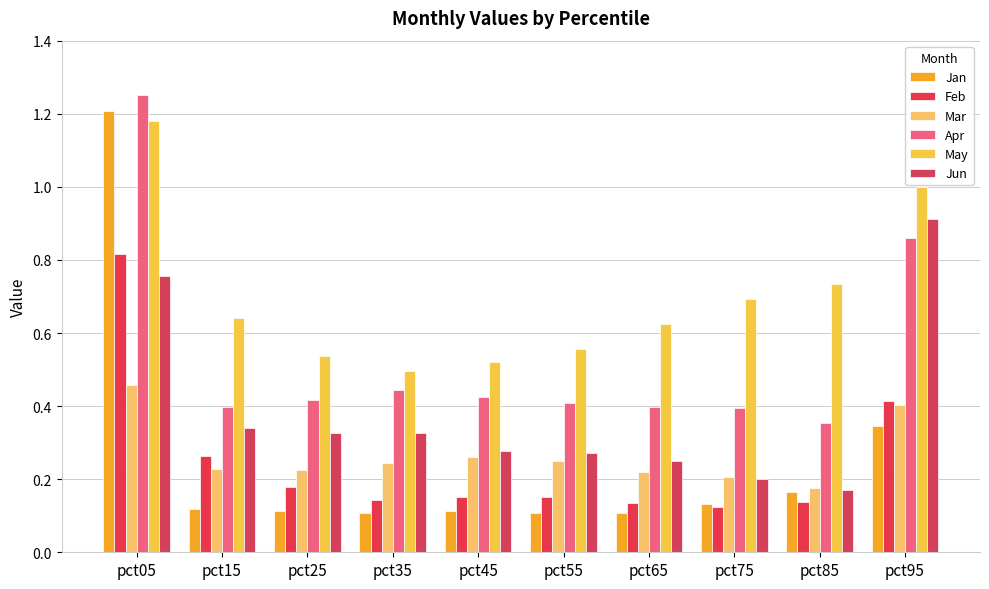

How many bars are there in each group?

6